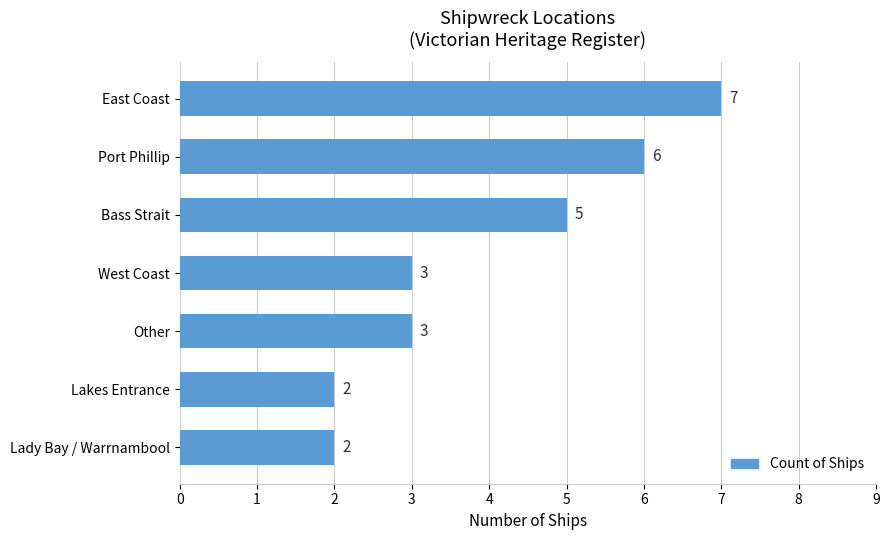

What value does the data have at East Coast?

7